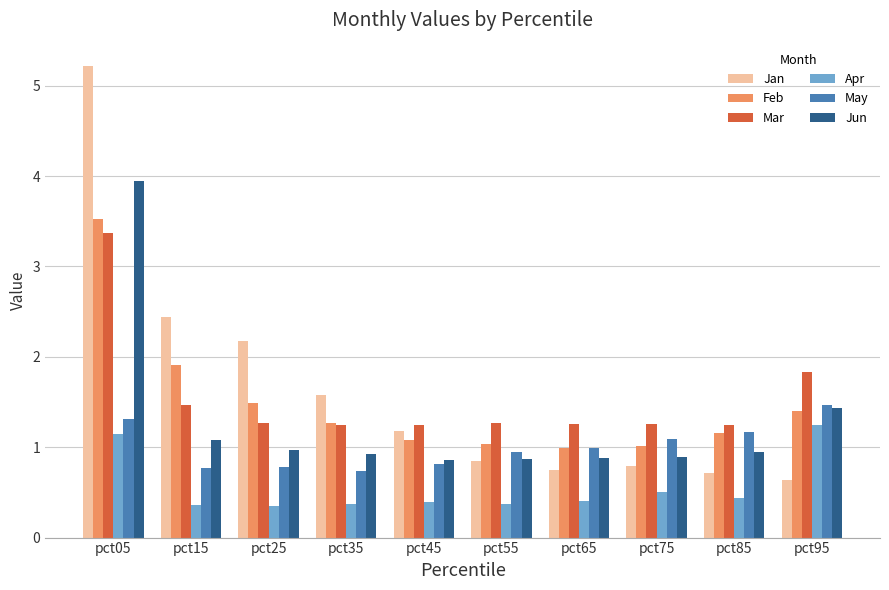

The value of Mar at pct95 is 0.9. True or false?

False